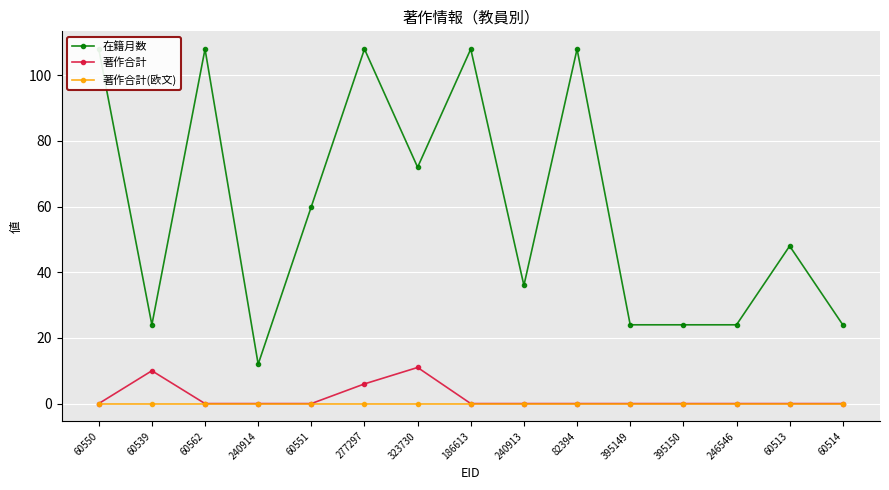

Reading left to right, list all the values displayed in this chart.

在籍月数: 60550=108	60539=24	60562=108	240914=12	60551=60	277297=108	323730=72	186613=108	240913=36	82394=108	395149=24	395150=24	246546=24	60513=48	60514=24
著作合計: 60550=0	60539=10	60562=0	240914=0	60551=0	277297=6	323730=11	186613=0	240913=0	82394=0	395149=0	395150=0	246546=0	60513=0	60514=0
著作合計(欧文): 60550=0	60539=0	60562=0	240914=0	60551=0	277297=0	323730=0	186613=0	240913=0	82394=0	395149=0	395150=0	246546=0	60513=0	60514=0